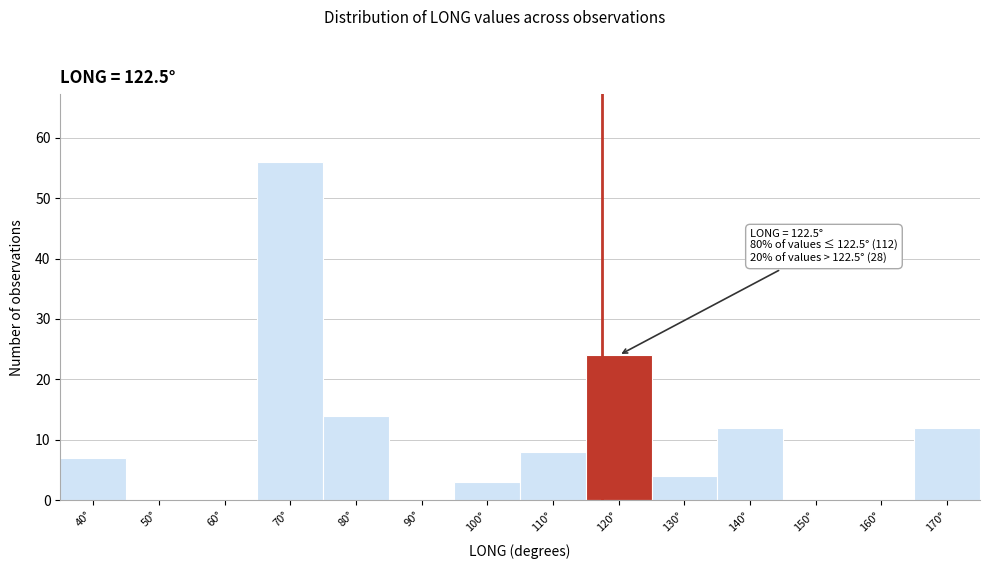

Reading left to right, what are all the values shown in this chart?

40°=7	50°=0	60°=0	70°=56	80°=14	90°=0	100°=3	110°=8	120°=24	130°=4	140°=12	150°=0	160°=0	170°=12